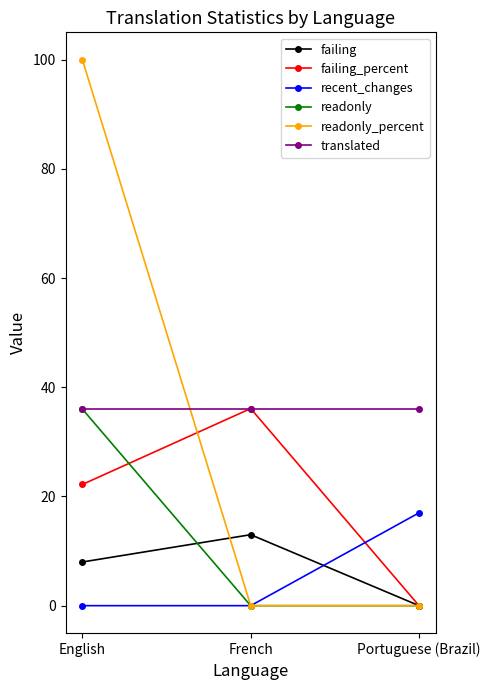

Reading right to left, transcribe all the data shown in this chart.

failing: 0.0	13.0	8.0
failing_percent: 0.0	36.1	22.2
recent_changes: 17.0	0.0	0.0
readonly: 0.0	0.0	36.0
readonly_percent: 0.0	0.0	100.0
translated: 36.0	36.0	36.0